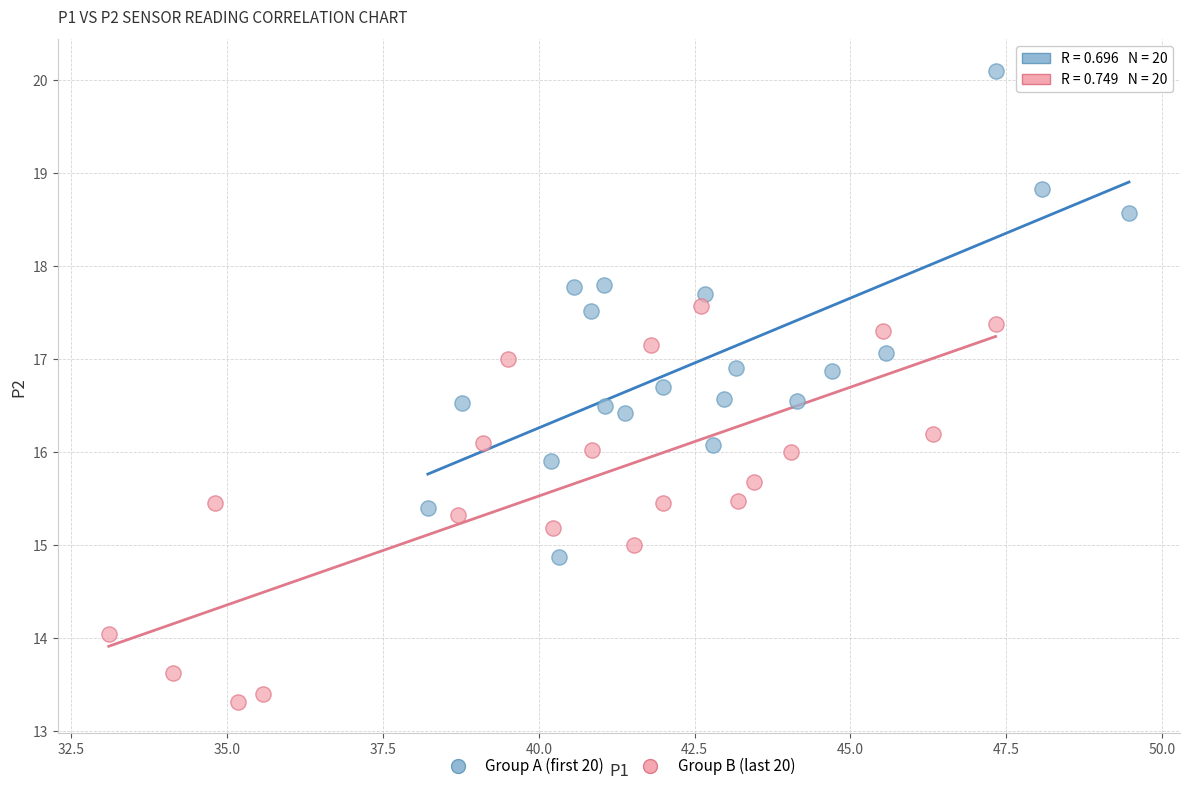

Which series has the widest spread of Y values?

Group A (first 20)